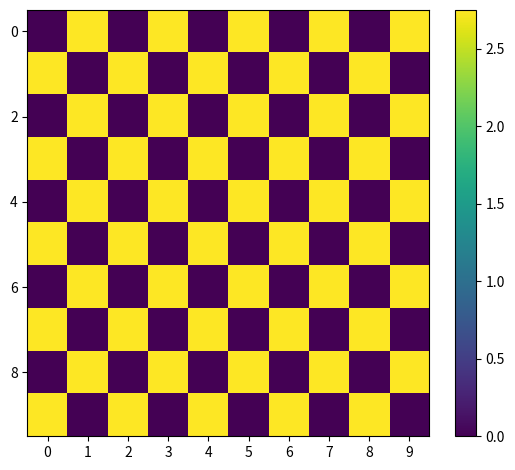

Which has a higher value, 8 or 1?

1